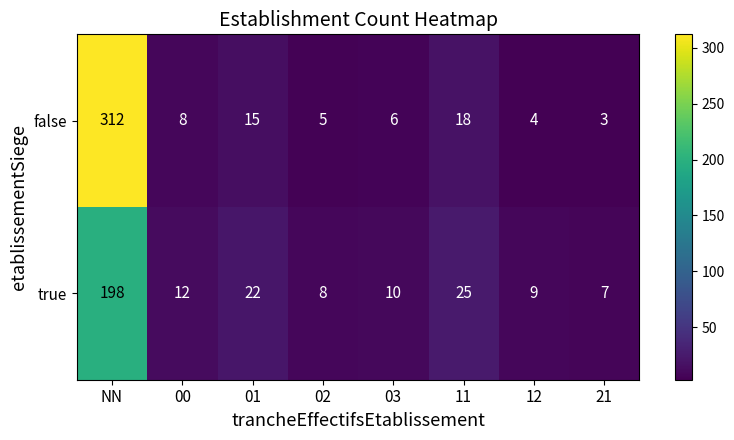

At which label does true first exceed 12?

NN